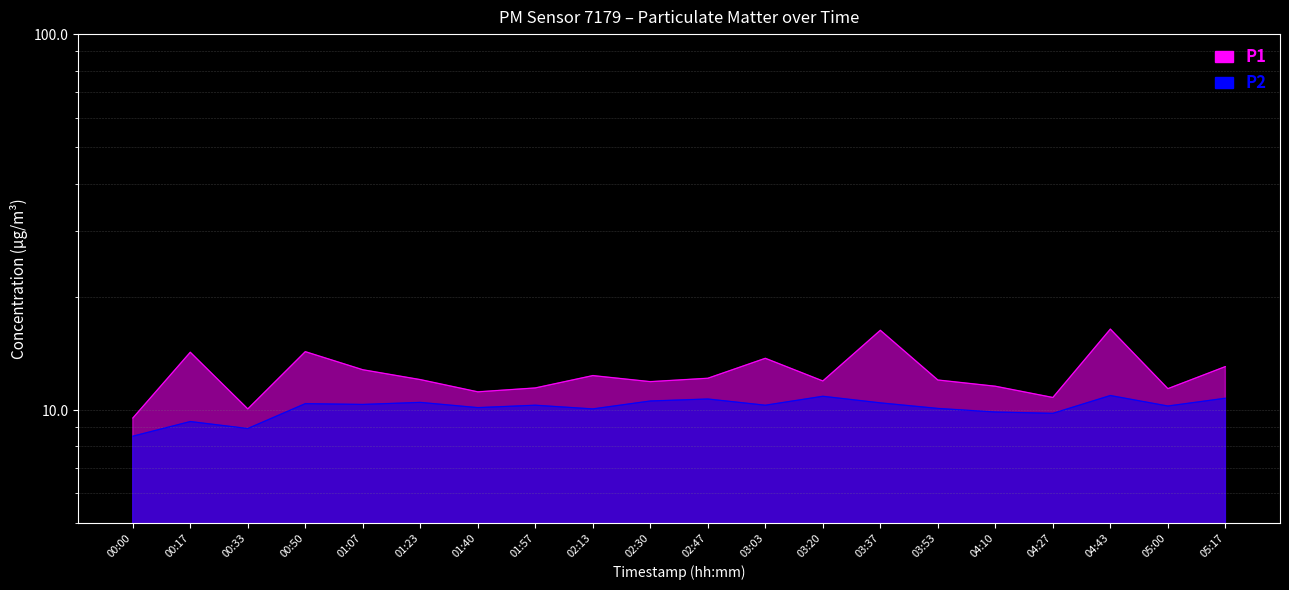

What is the highest value of the P2 series?

10.9